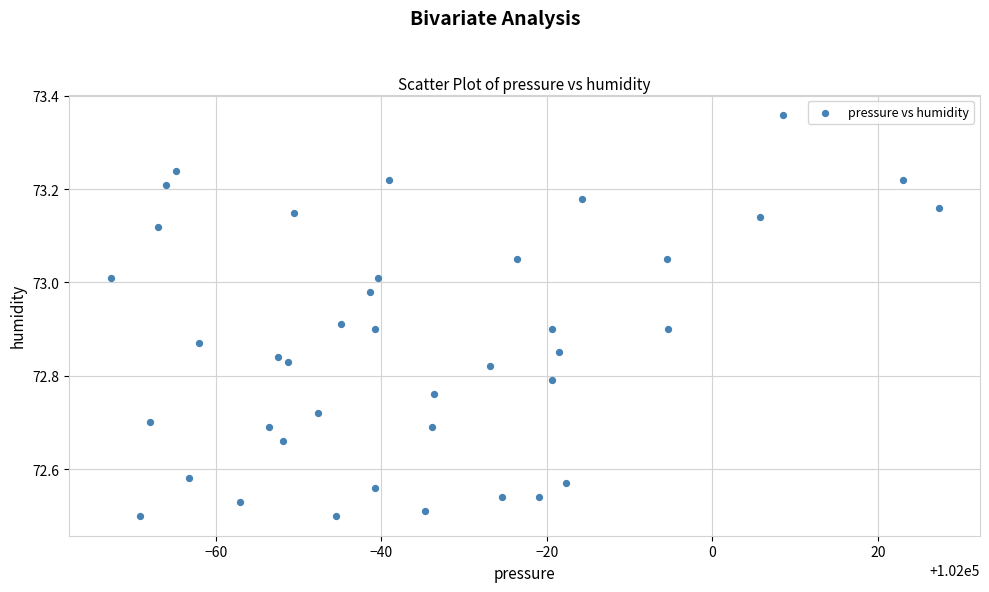

What is the range of Y values (max minus min)?

0.9